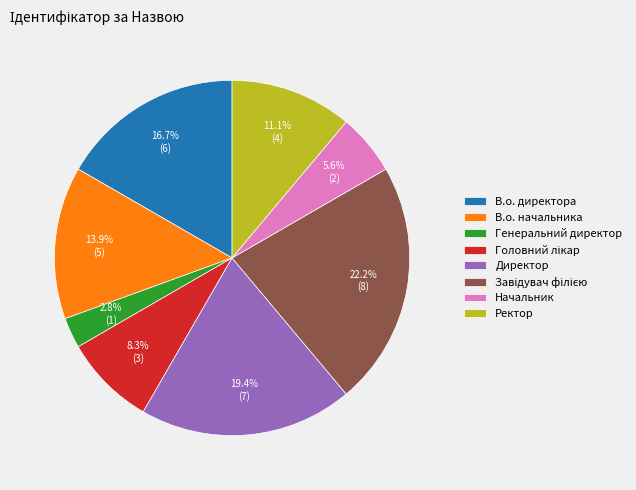

To the nearest percent, what is the average slice percentage?

12%